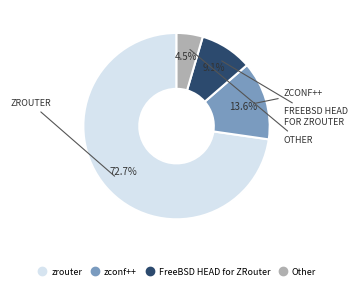

Rank the categories by value from lowest to highest.

Other, FreeBSD HEAD for ZRouter, zconf++, zrouter